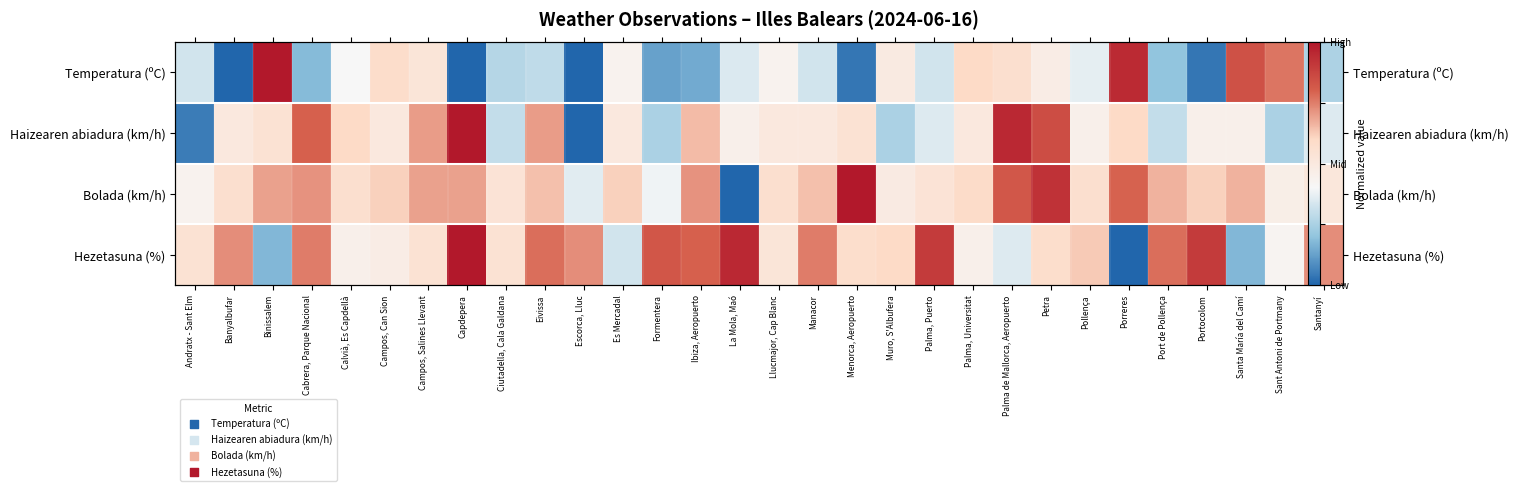

What is the approximate value of Haizearen abiadura (km/h) at Petra?

0.8